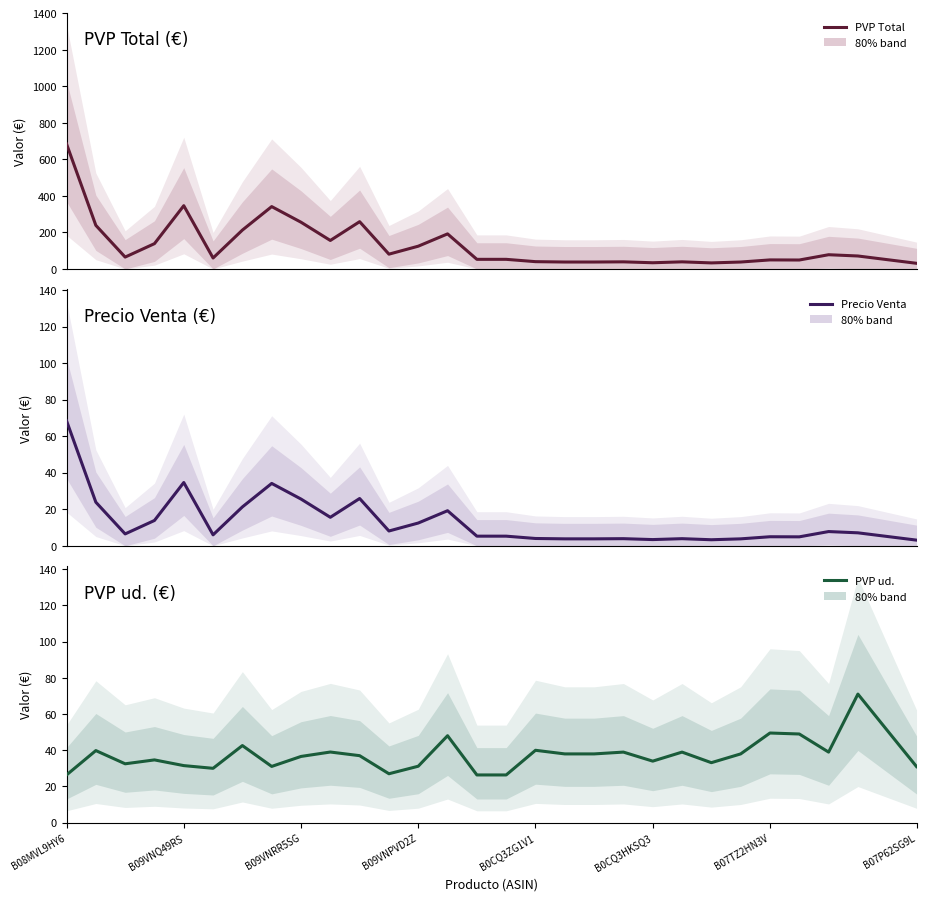

What is the spread (max minus min) of values at 21?

35.1